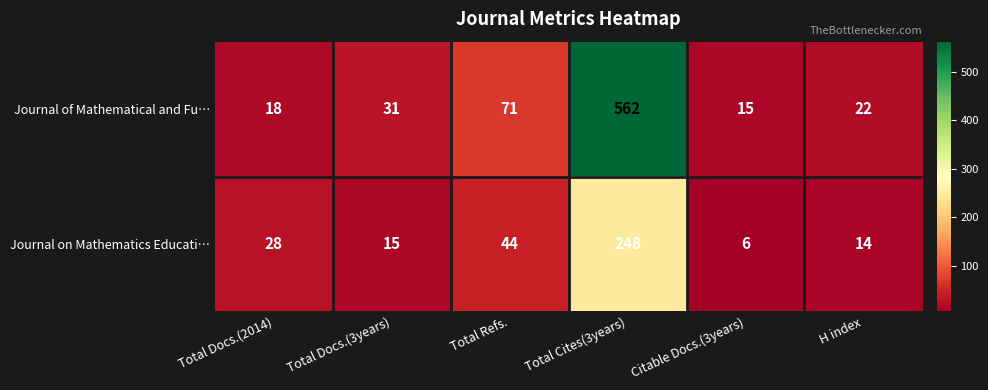

Which series has the largest total across all categories?

Journal of Mathematical and Fu…